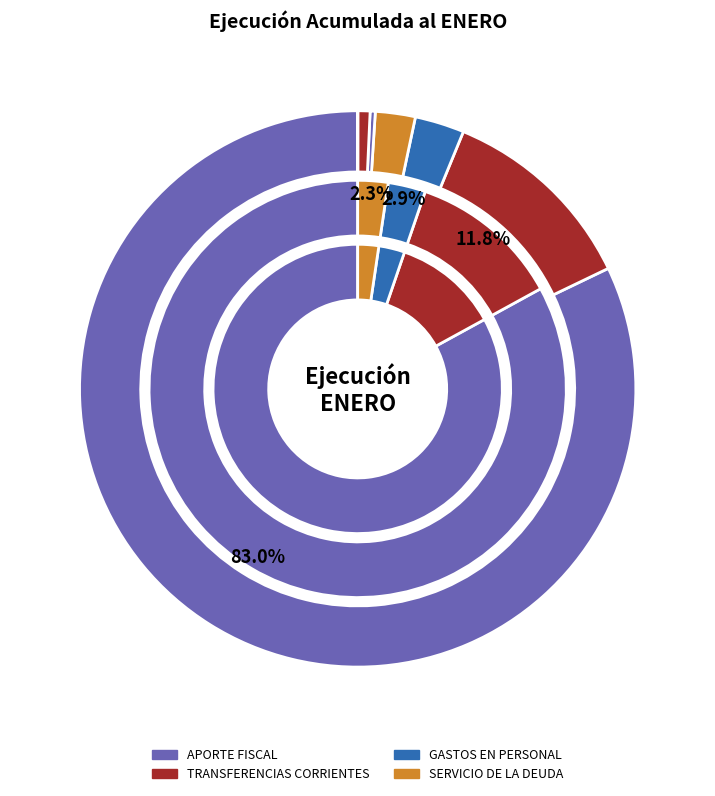

What portion of the pie excludes OTROS INGRESOS CORRIENTES?

99.3%